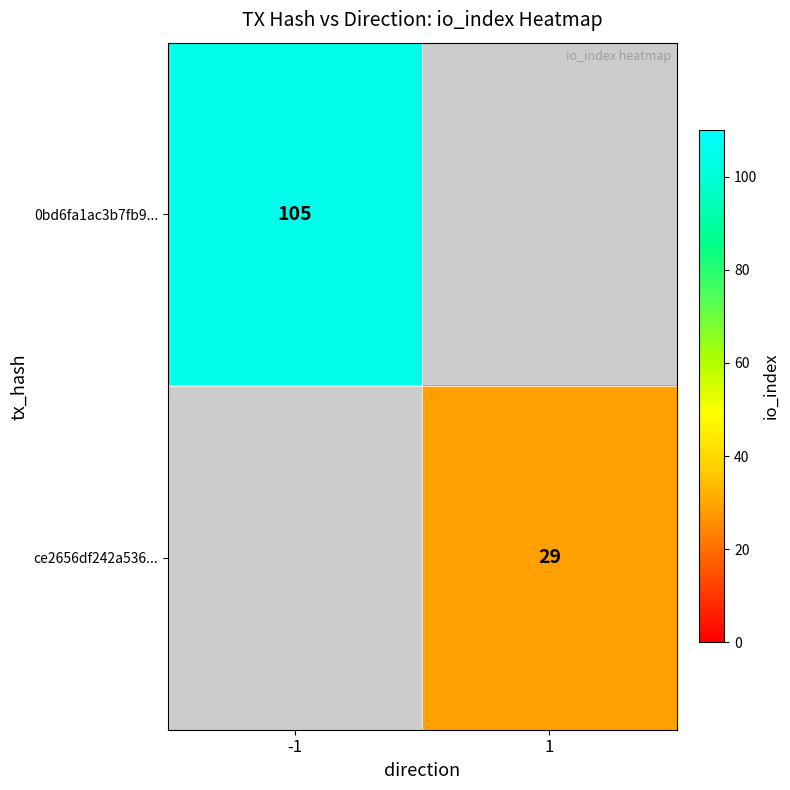

What is the minimum value shown in the chart?

29.0